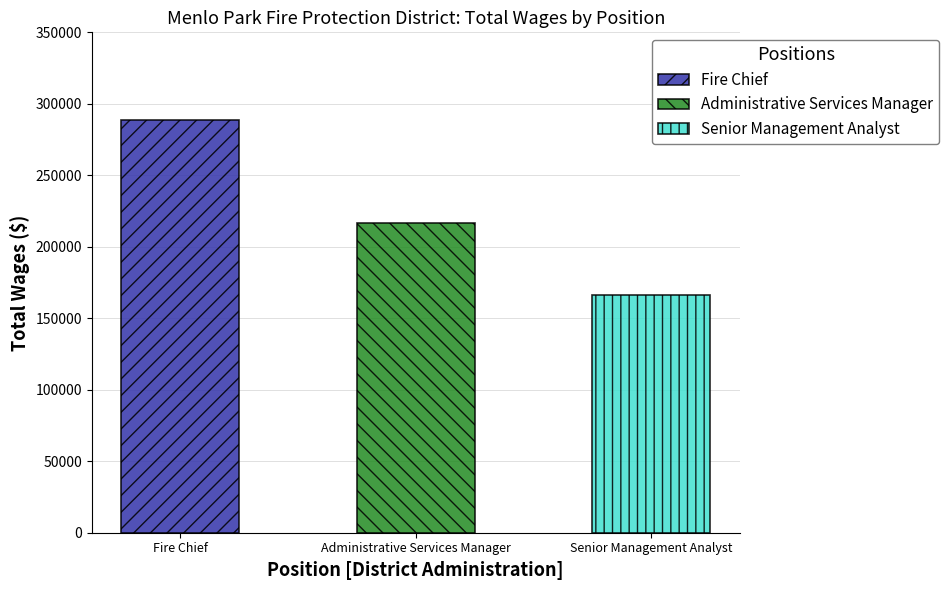

What is the average value?

223967